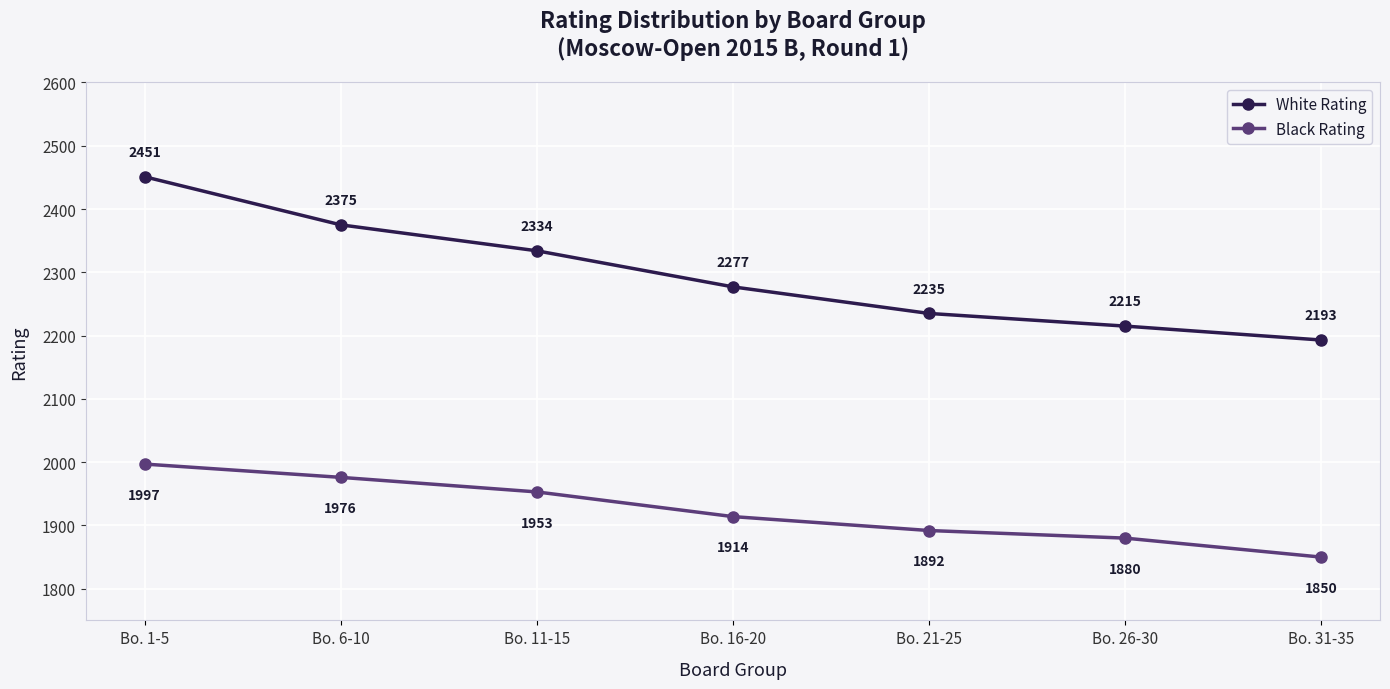

True or false: Black Rating and White Rating intersect in this chart.

False